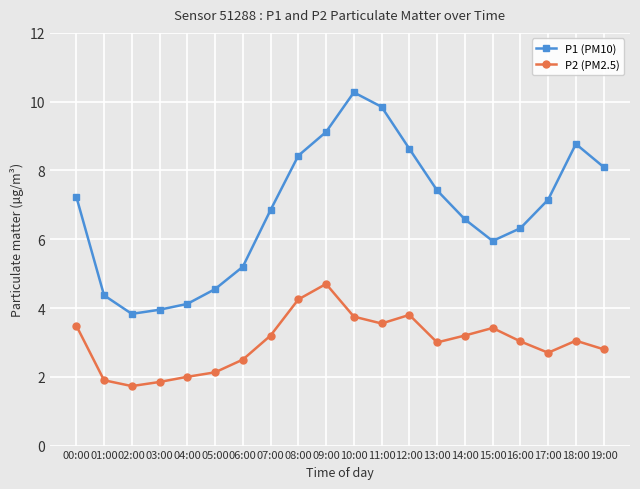

How many interior local peaks does the P2 (PM2.5) series have?

4